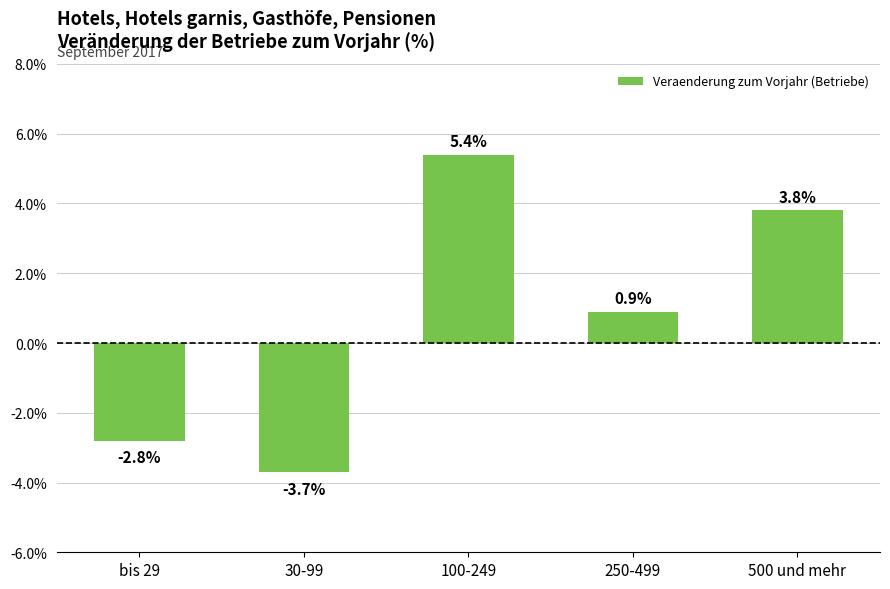

Reading left to right, what are all the values shown in this chart?

bis 29=-2.8	30-99=-3.7	100-249=5.4	250-499=0.9	500 und mehr=3.8